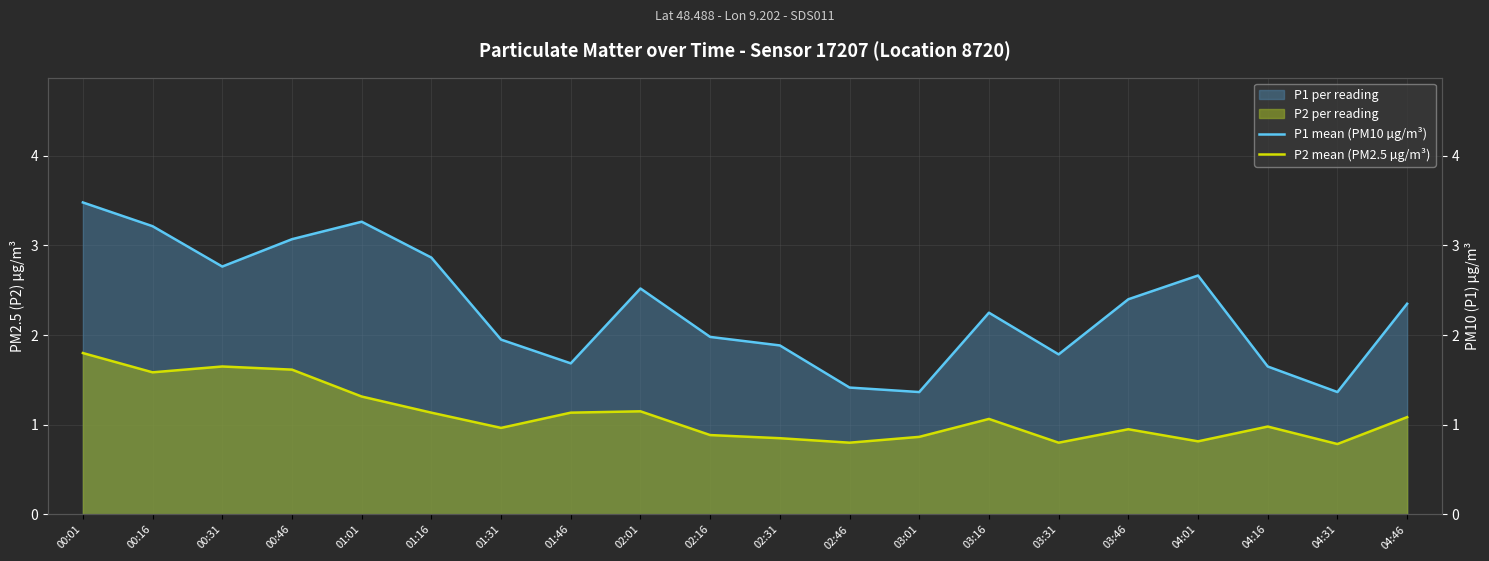

At which label does P2 mean (PM2.5 µg/m³) reach its minimum?

04:31